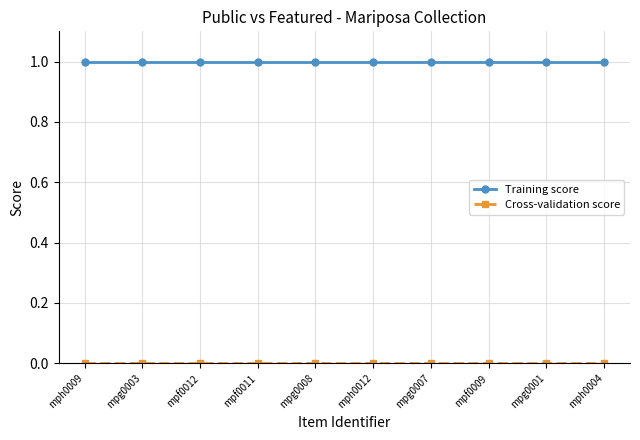

What is the label of the 1st point from the left?

mph0009